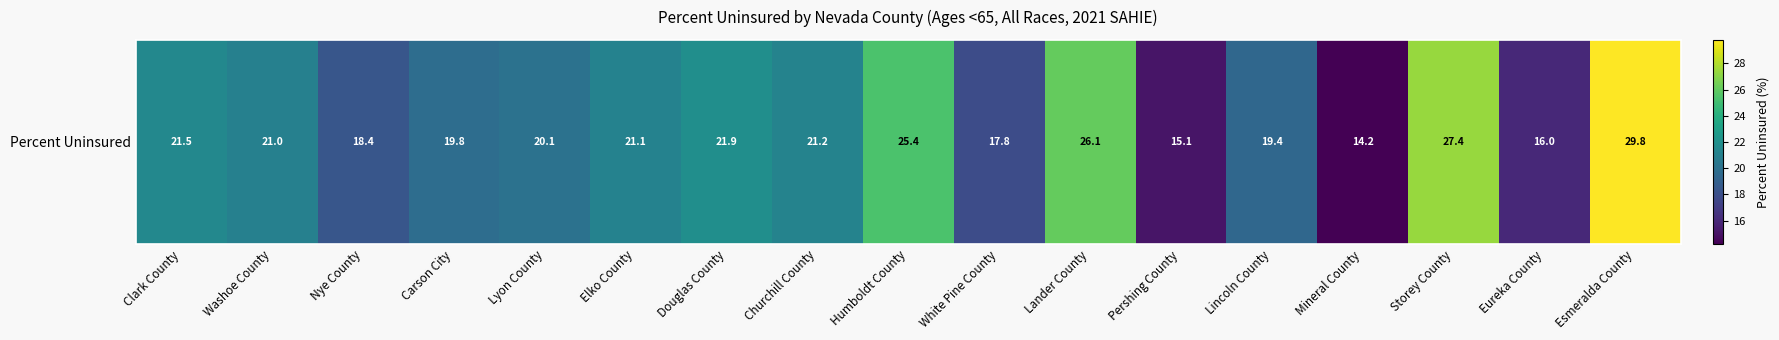

Reading left to right, what are all the values shown in this chart?

21.5	21.0	18.4	19.8	20.1	21.1	21.9	21.2	25.4	17.8	26.1	15.1	19.4	14.2	27.4	16.0	29.8